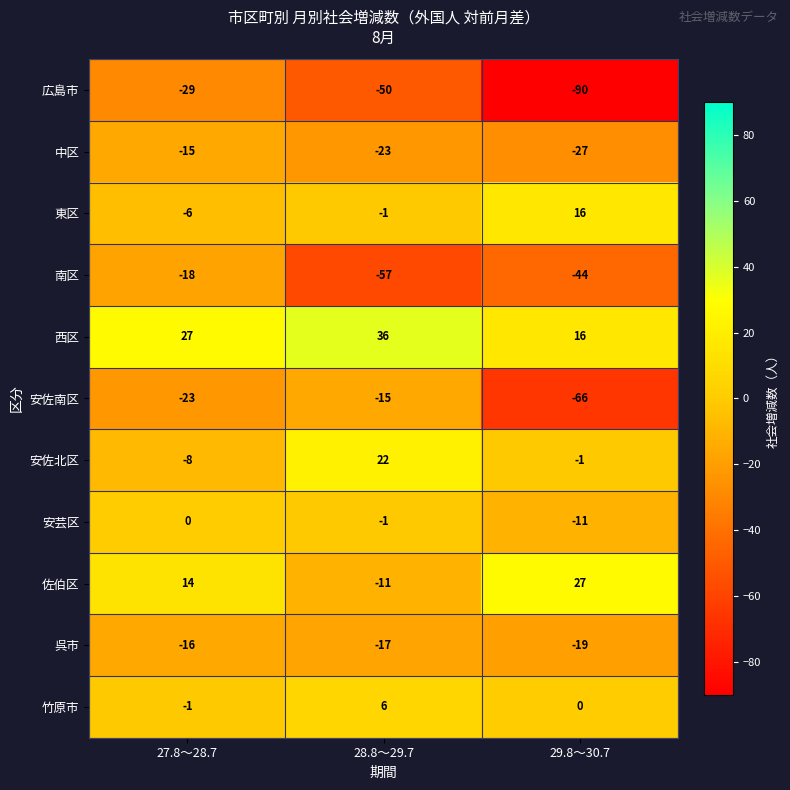

What is the difference between the 安佐北区 values at 27.8～28.7 and 29.8～30.7?

7